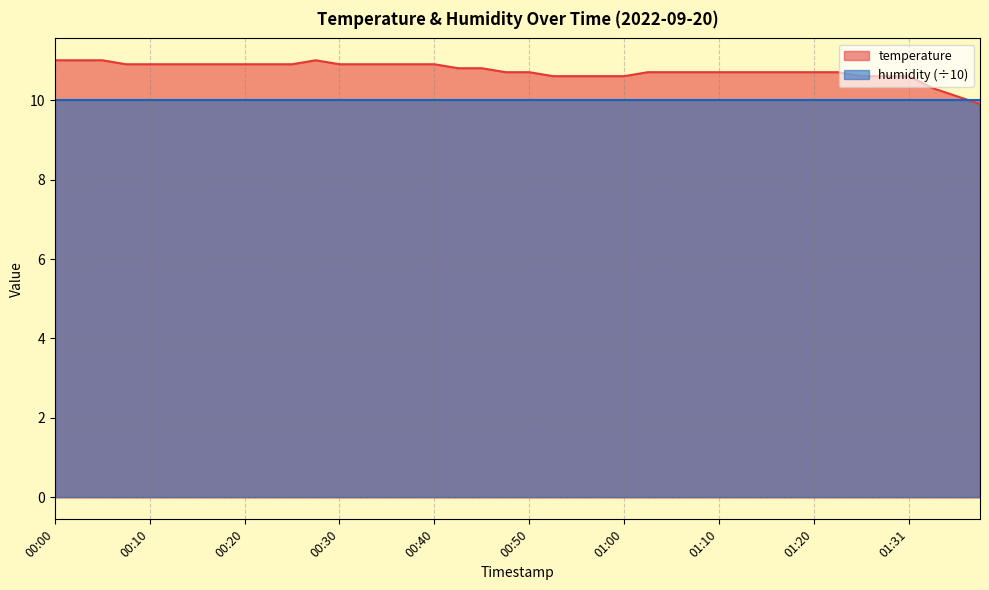

At which category does the chart reach its peak across all series?

00:00